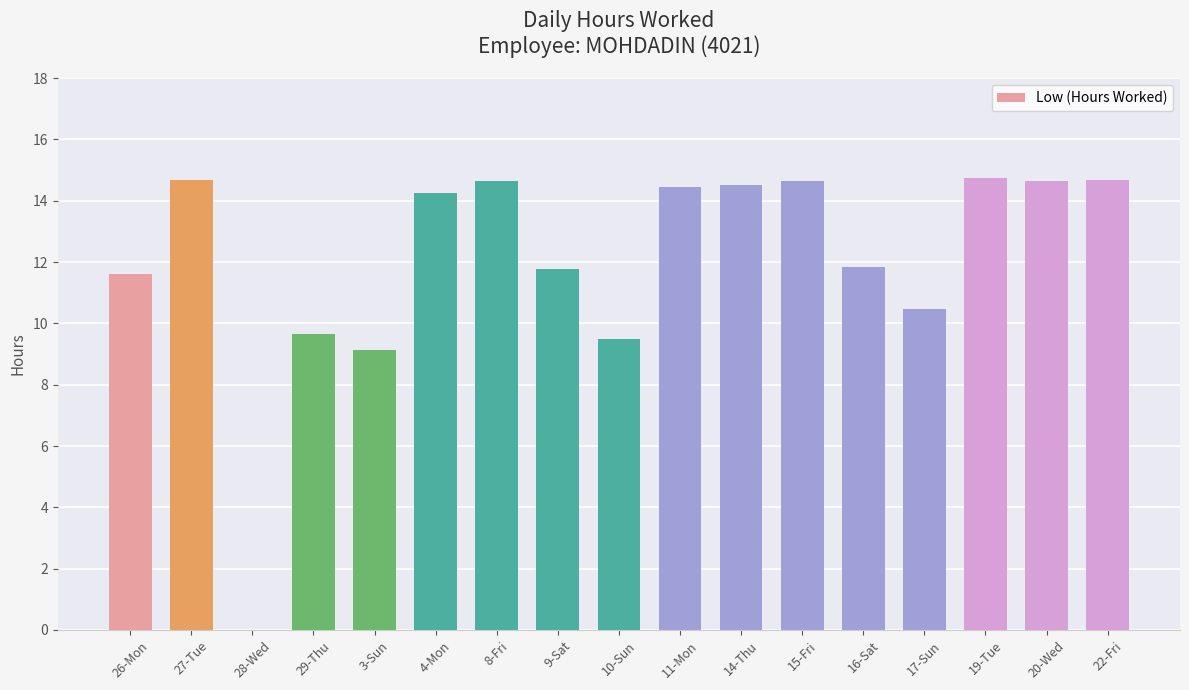

At which label does the data first exceed 14?

27-Tue